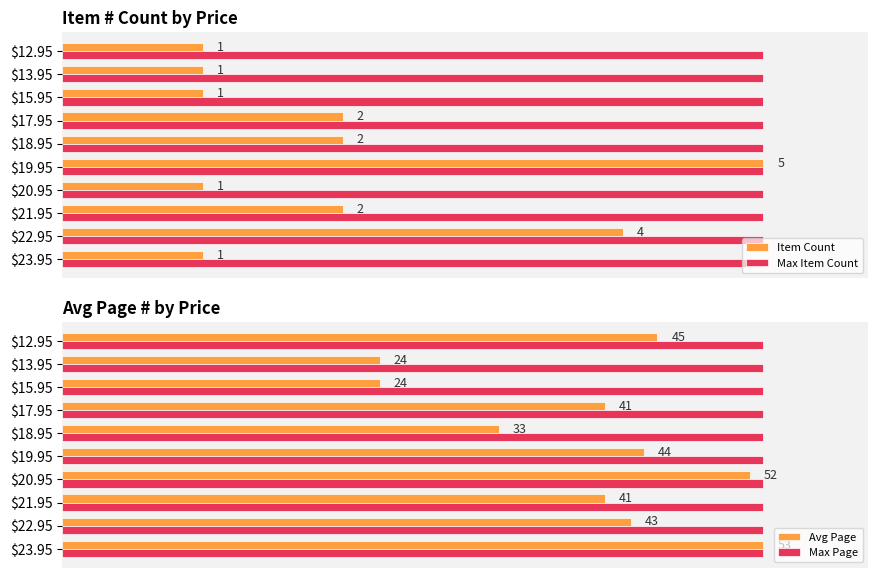

What is the sum of all Avg Page values?

400.0